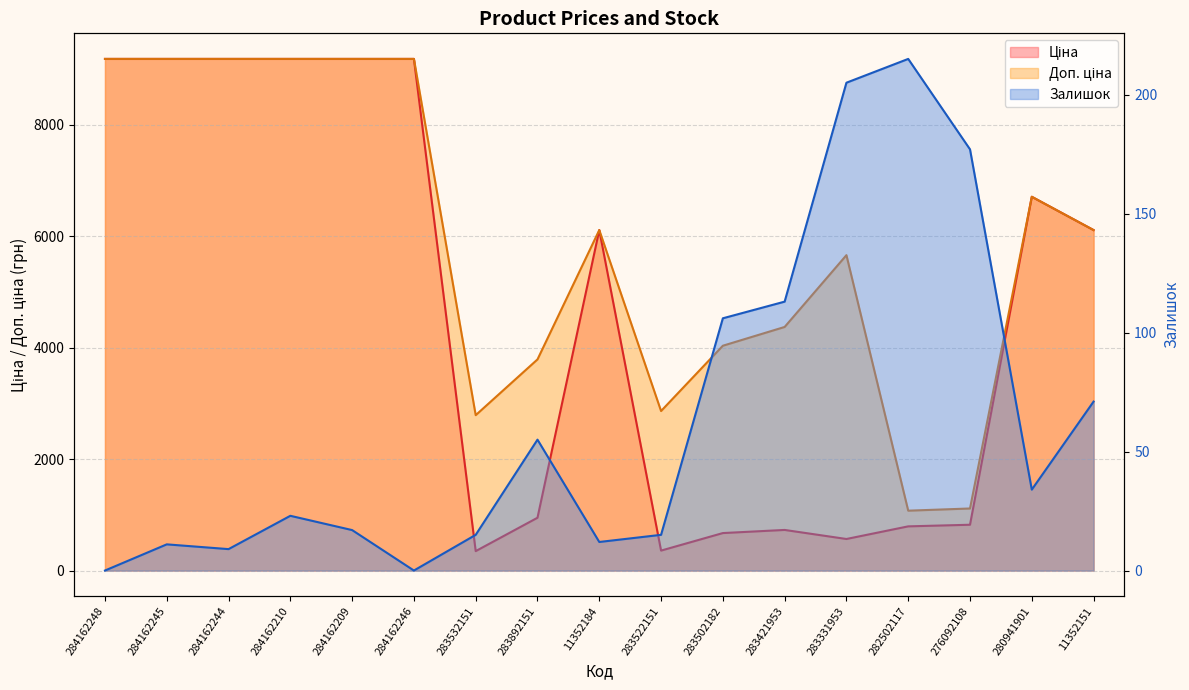

Count the number of categories in the chart.

17